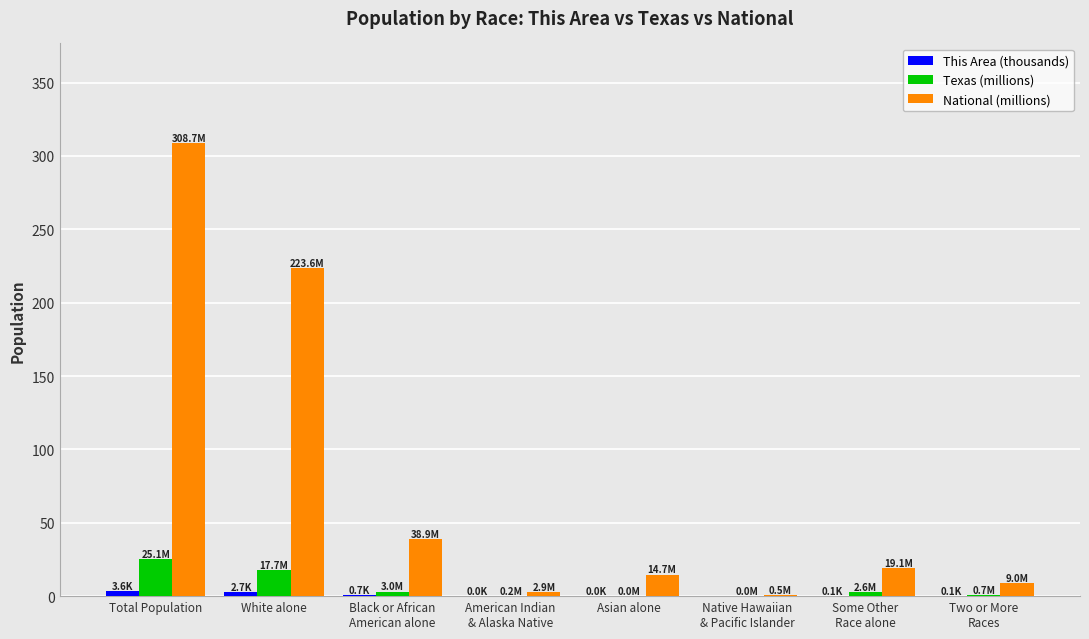

What is the sum of the Texas (millions) values at Asian alone and Two or More
Races?

0.7